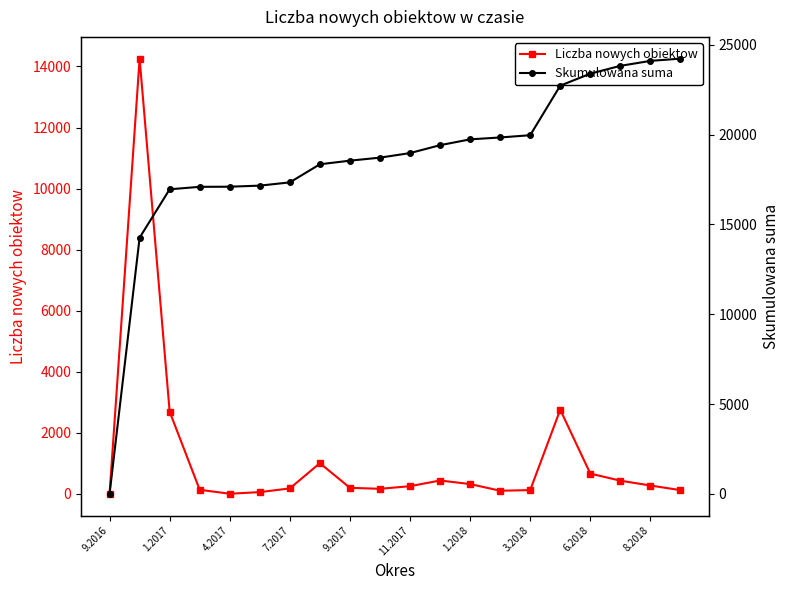

True or false: Skumulowana suma and Liczba nowych obiektow intersect in this chart.

False